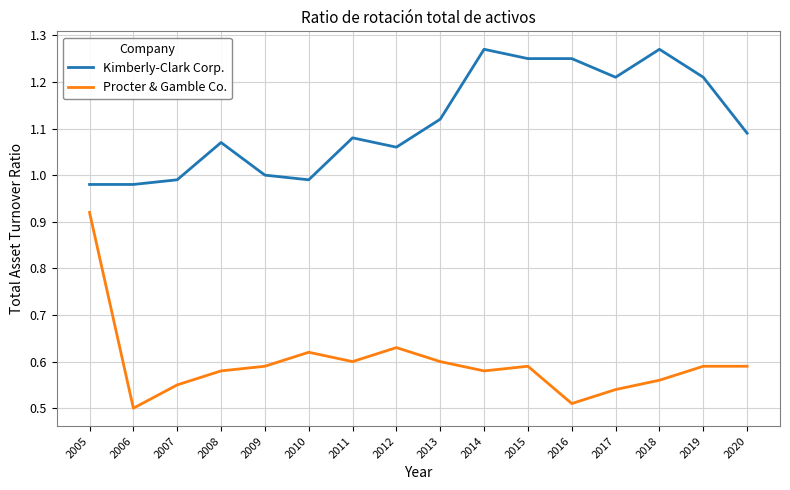

What is the spread (max minus min) of values at 2012?

0.4